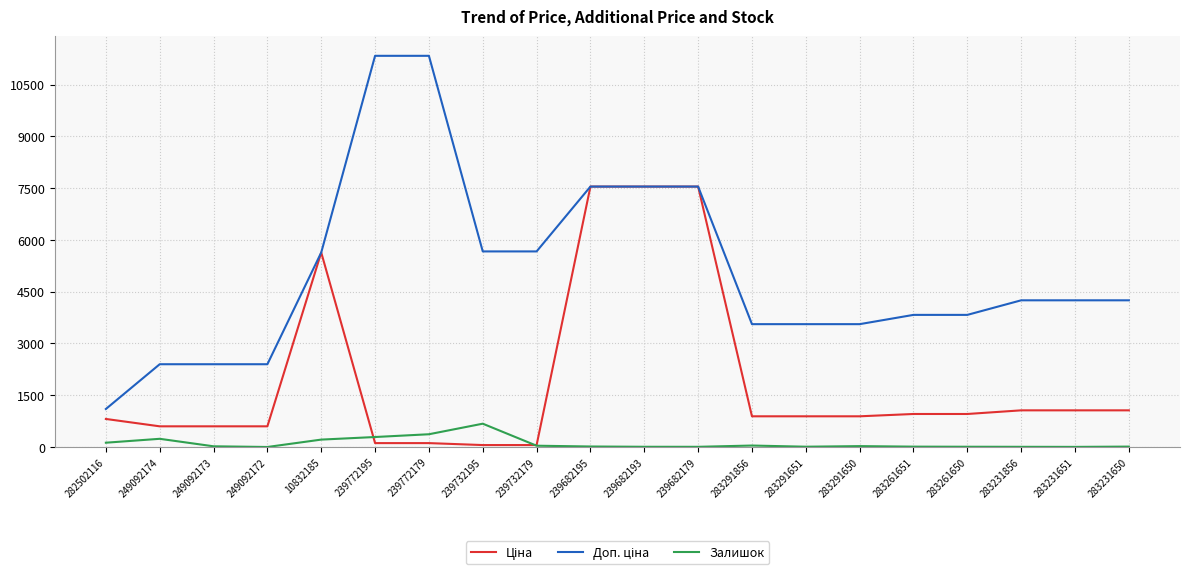

The Залишок series shows 290.0 at 239772195. True or false?

True